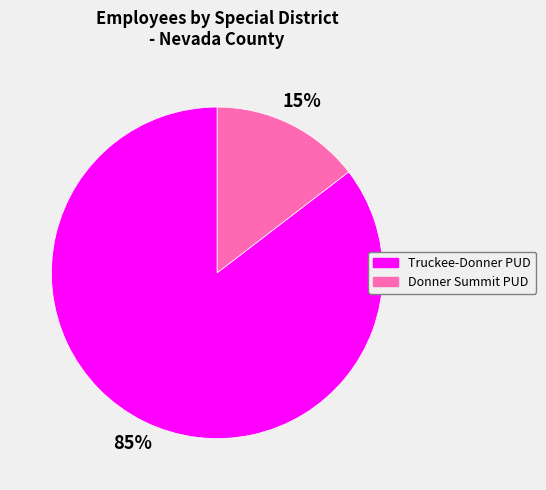

Does any single category account for the majority?

Yes